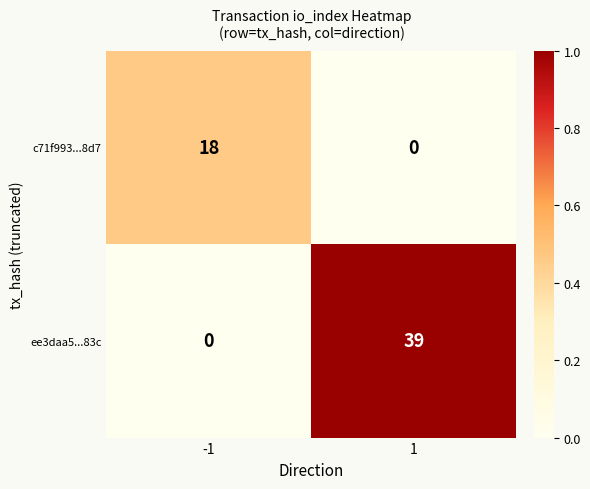

What is the total value across all series at 1?

39